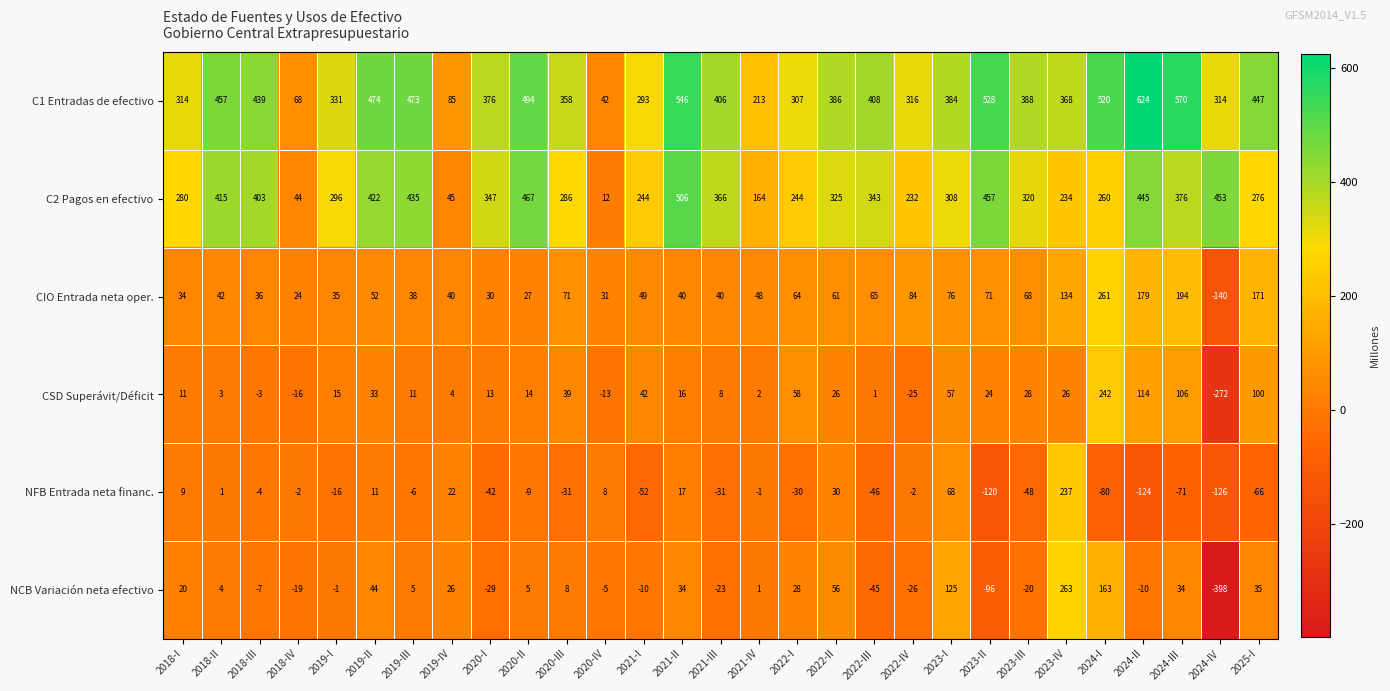

What is the approximate value of CIO Entrada neta oper. at 2018-III, to the nearest 10?

40